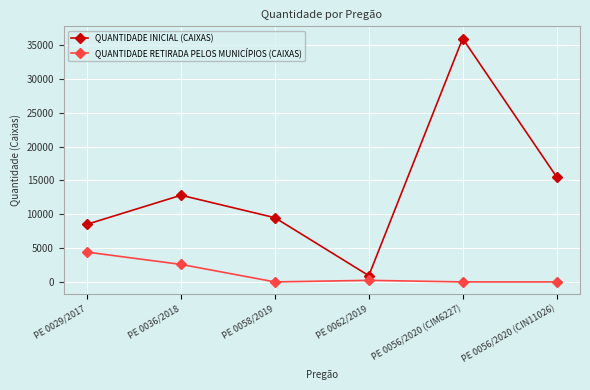

True or false: QUANTIDADE INICIAL (CAIXAS) and QUANTIDADE RETIRADA PELOS MUNICÍPIOS (CAIXAS) cross at least once.

False